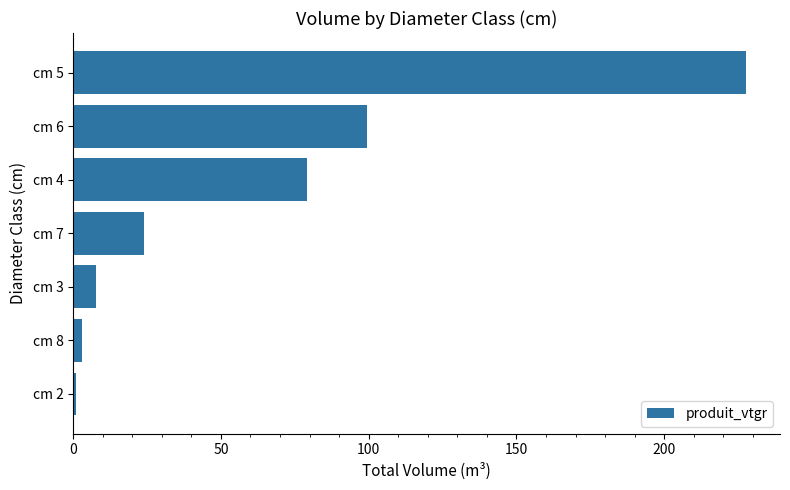

Rank the categories by value from lowest to highest.

cm 2, cm 8, cm 3, cm 7, cm 4, cm 6, cm 5